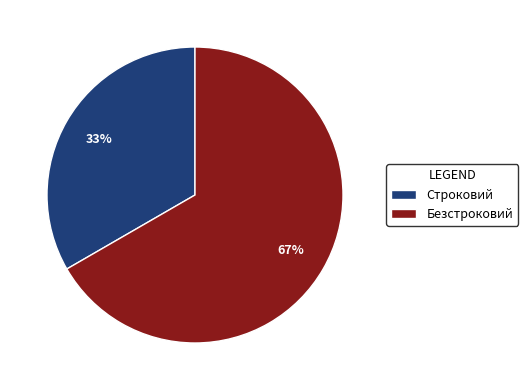

Is it true that Строковий is 25% of the pie?

False